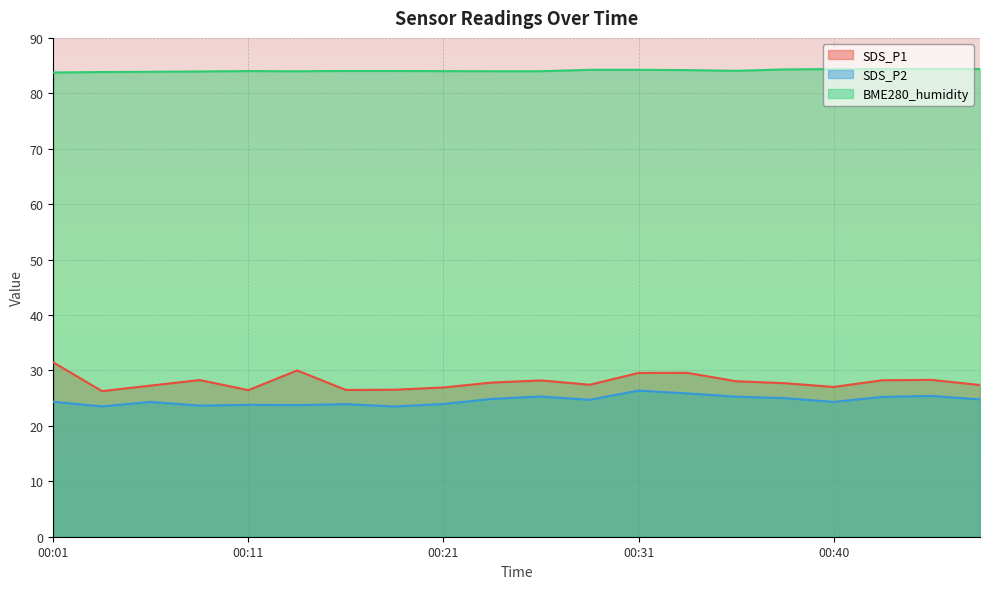

Rank the series by their maximum value, from highest to lowest.

BME280_humidity, SDS_P1, SDS_P2